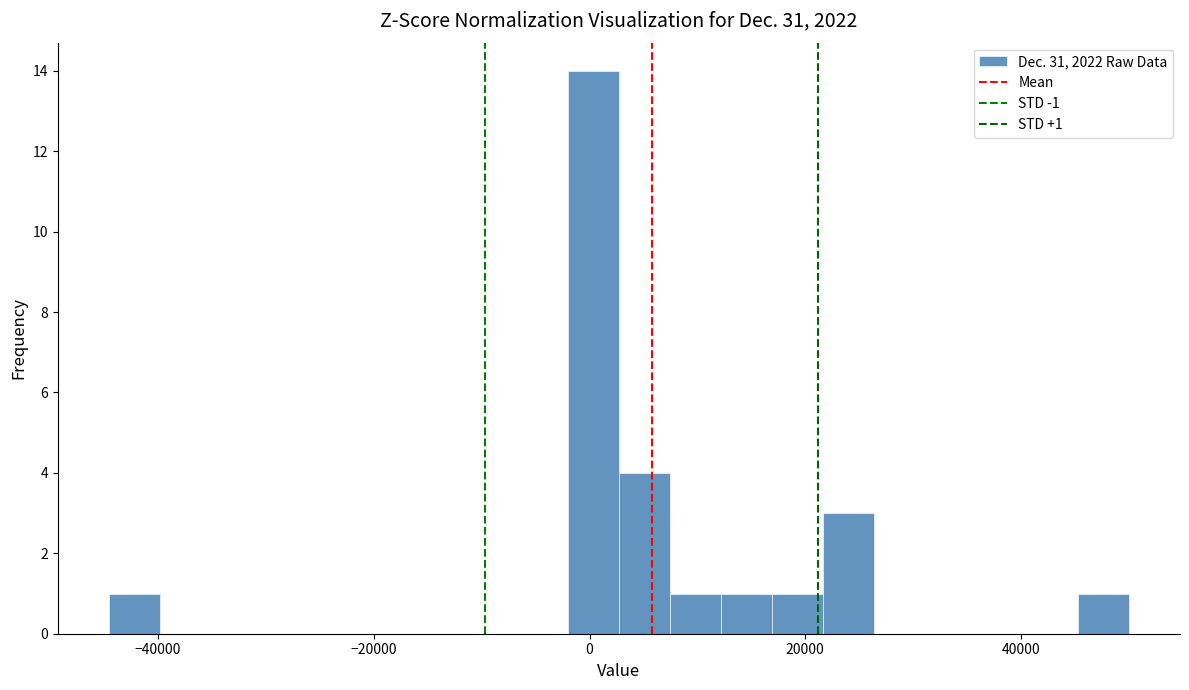

Around what value on the x-axis is the tallest bar? Give the approximate position of its centre, as read against the axis.

0